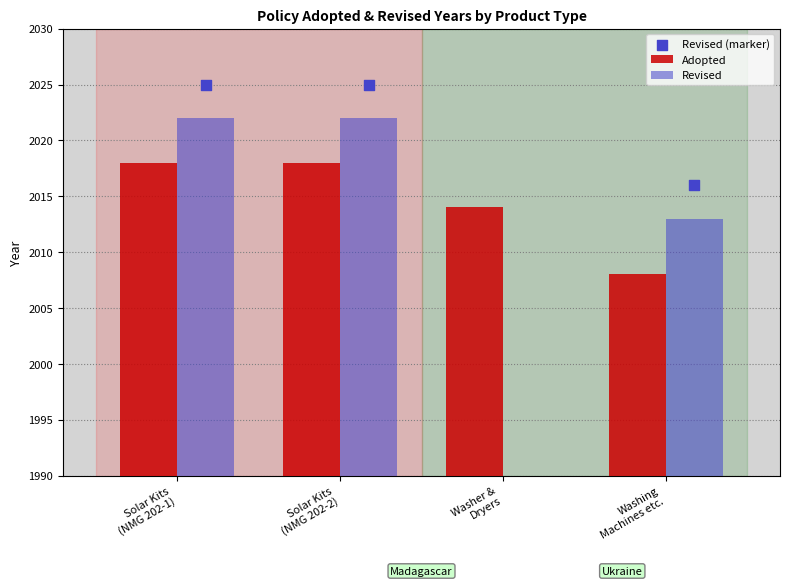

Which series reaches the minimum Y coordinate?

Adopted